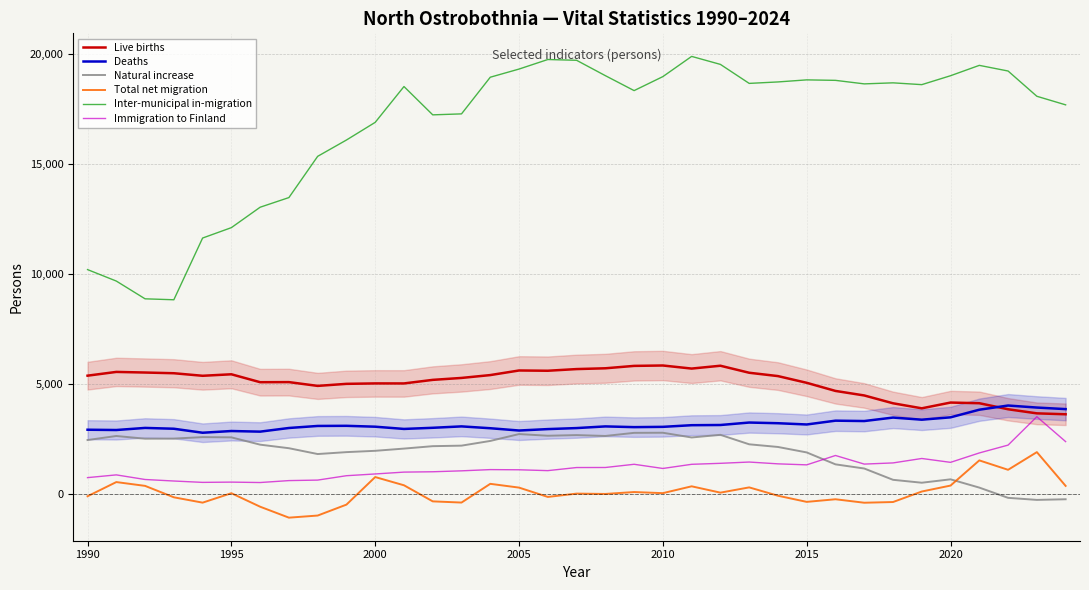

How many lines are shown in the chart?

6